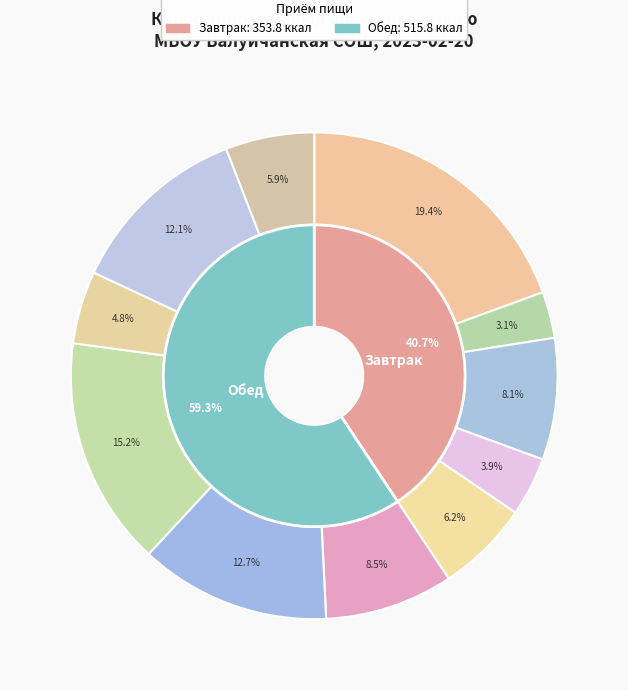

The Булка slice represents 8% of the pie. True or false?

True